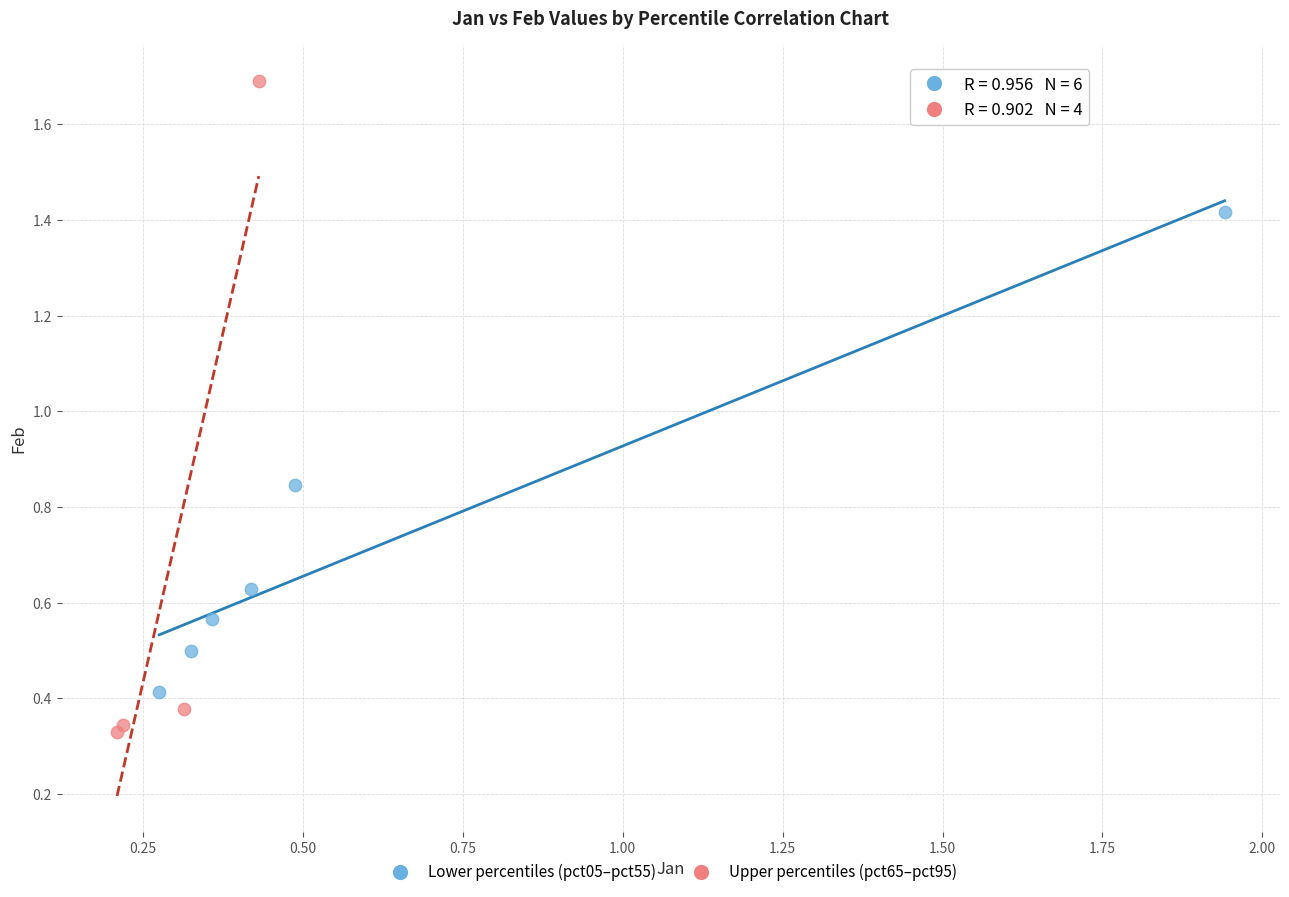

Which series reaches the maximum Y coordinate?

Upper percentiles (pct65–pct95)